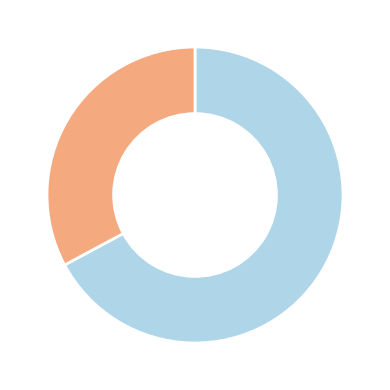

Does any single category account for the majority?

Yes